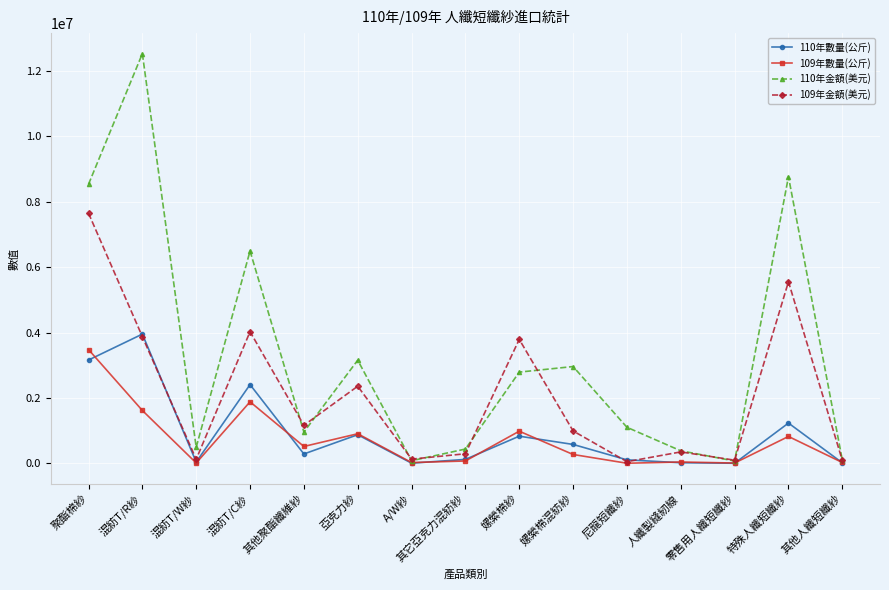

What is the sum of all 110年數量(公斤) values?

13630253